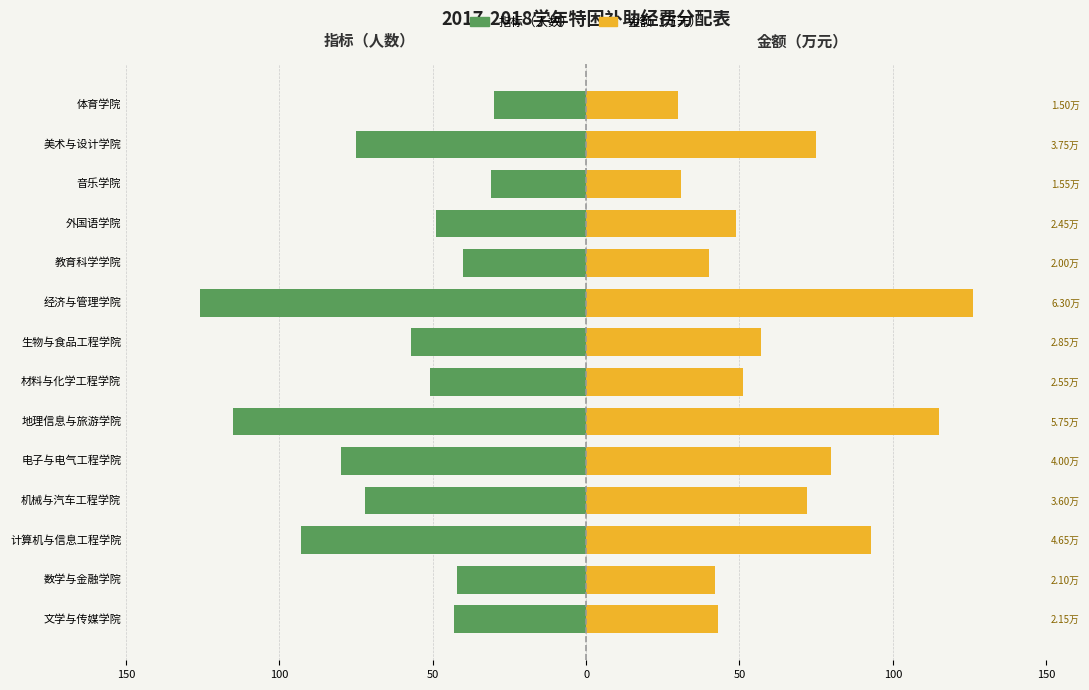

How many categories are shown in the chart?

14